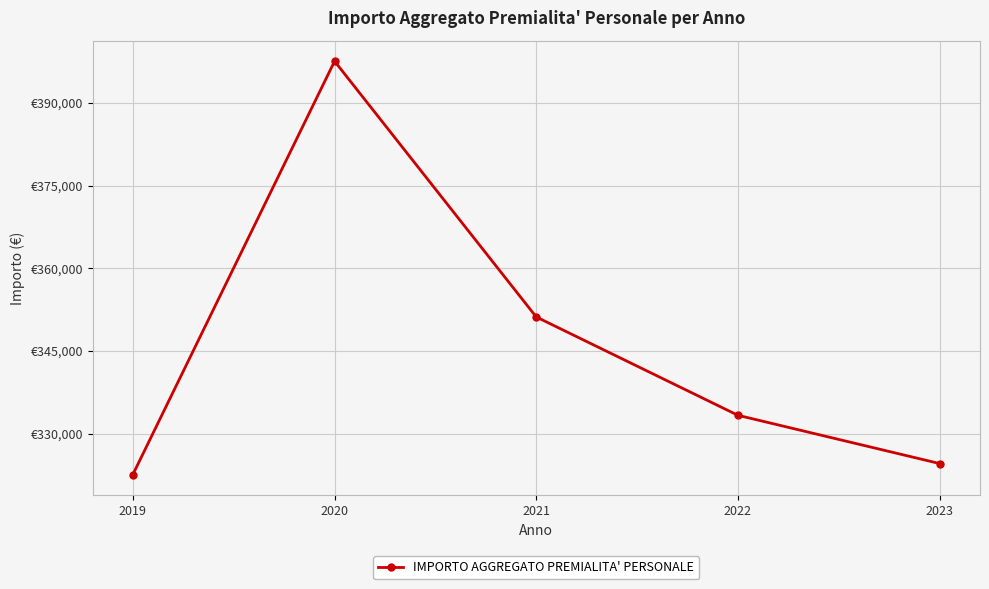

True or false: the data shows 351152.7 at 2021.

True